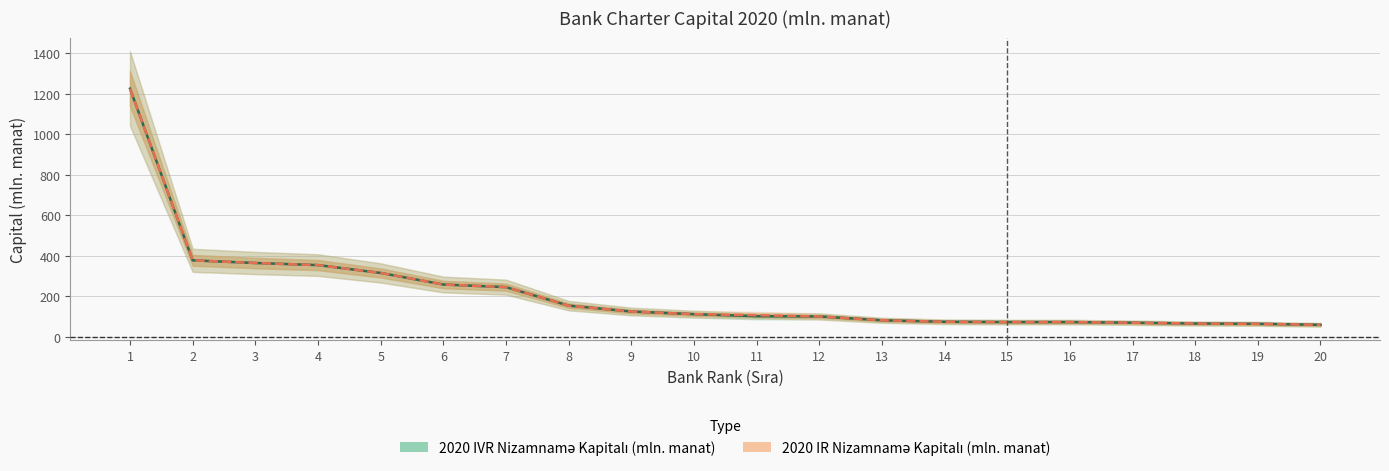

What is the value of the 2020 IVR Nizamnamə Kapitalı (mln. manat) point at the 10th from the left?

112.5